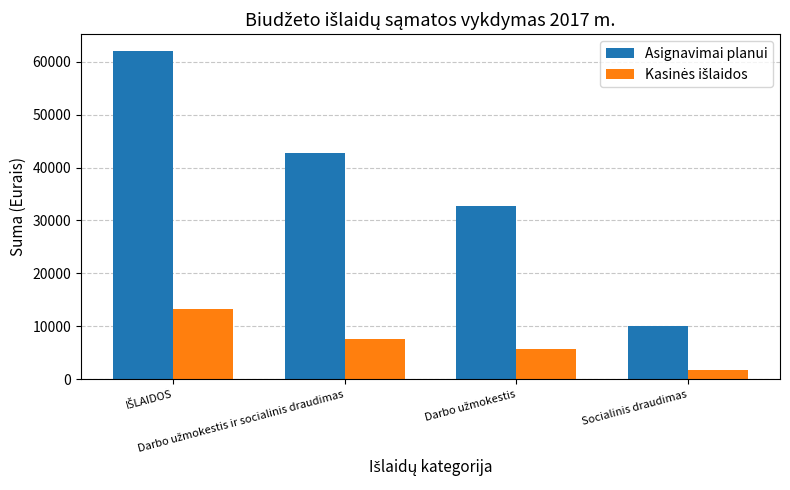

Which series has the largest total across all categories?

Asignavimai planui